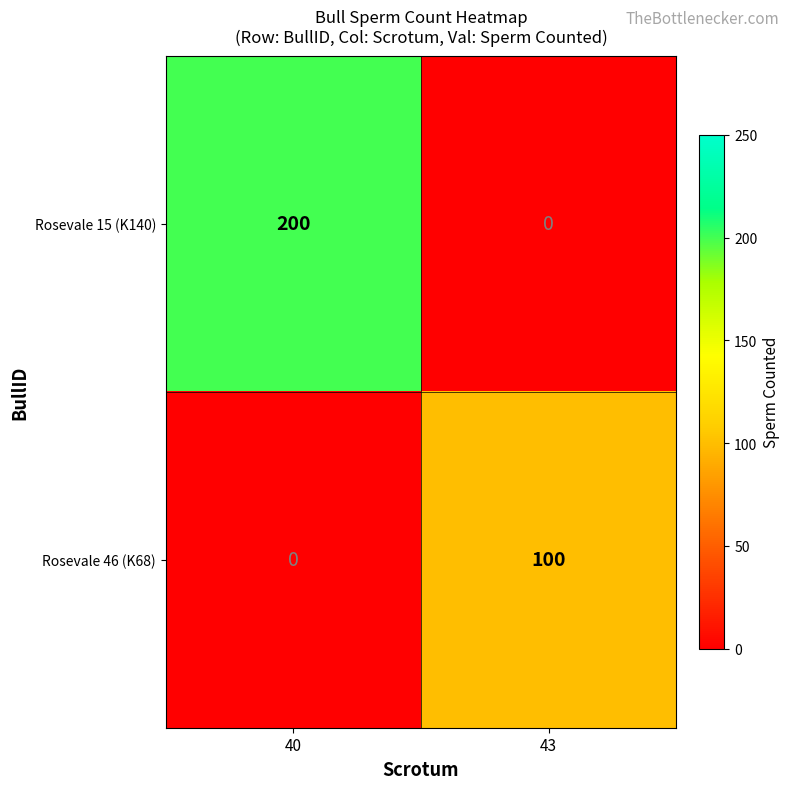

The Rosevale 15 (K140) series shows 0 at 43. True or false?

True